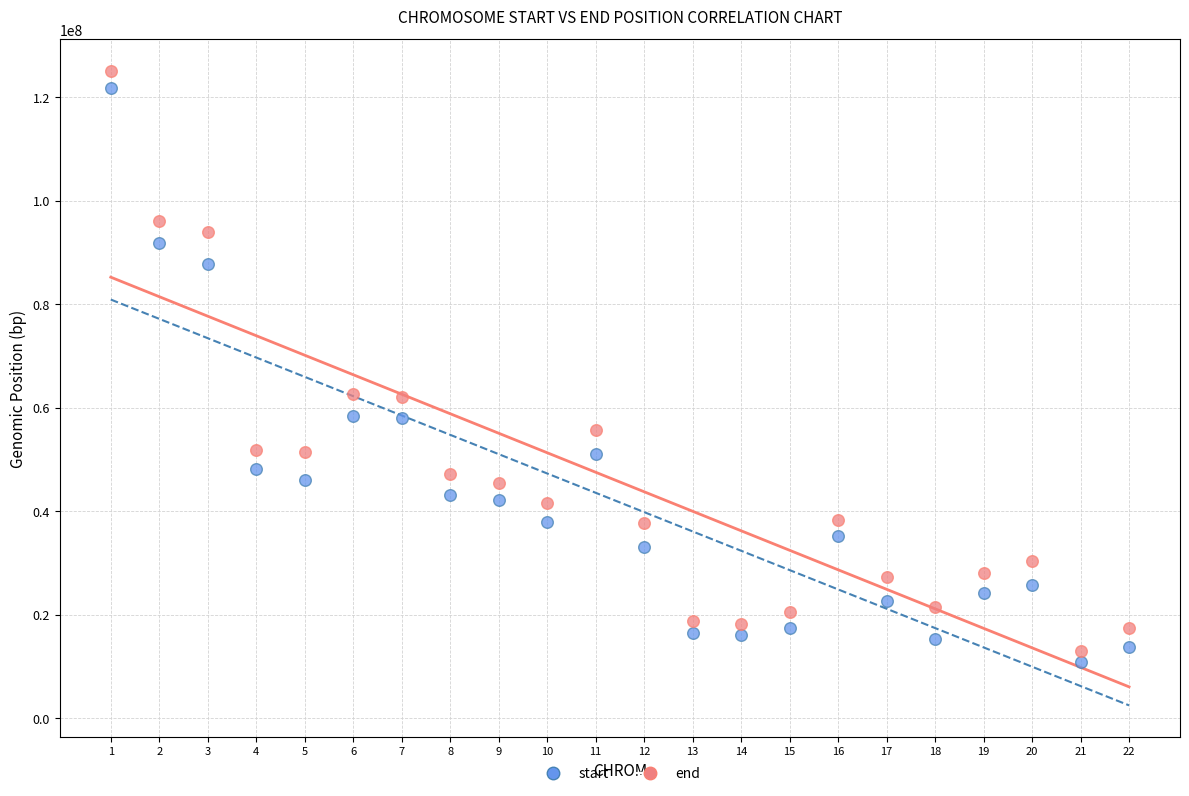

Which series has the widest spread of Y values?

end